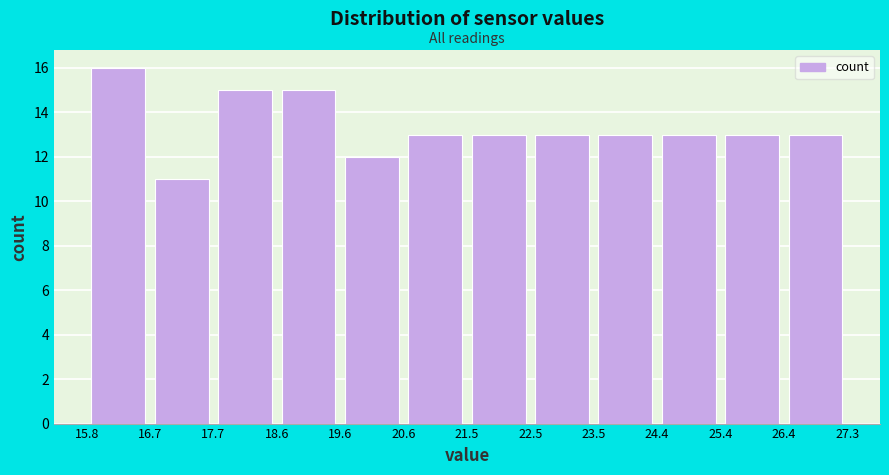

How tall is the bar that spans 17.7 to 18.6 on the x-axis? The values are not printed on the chart, so give them approximately, as read against the axis.

15